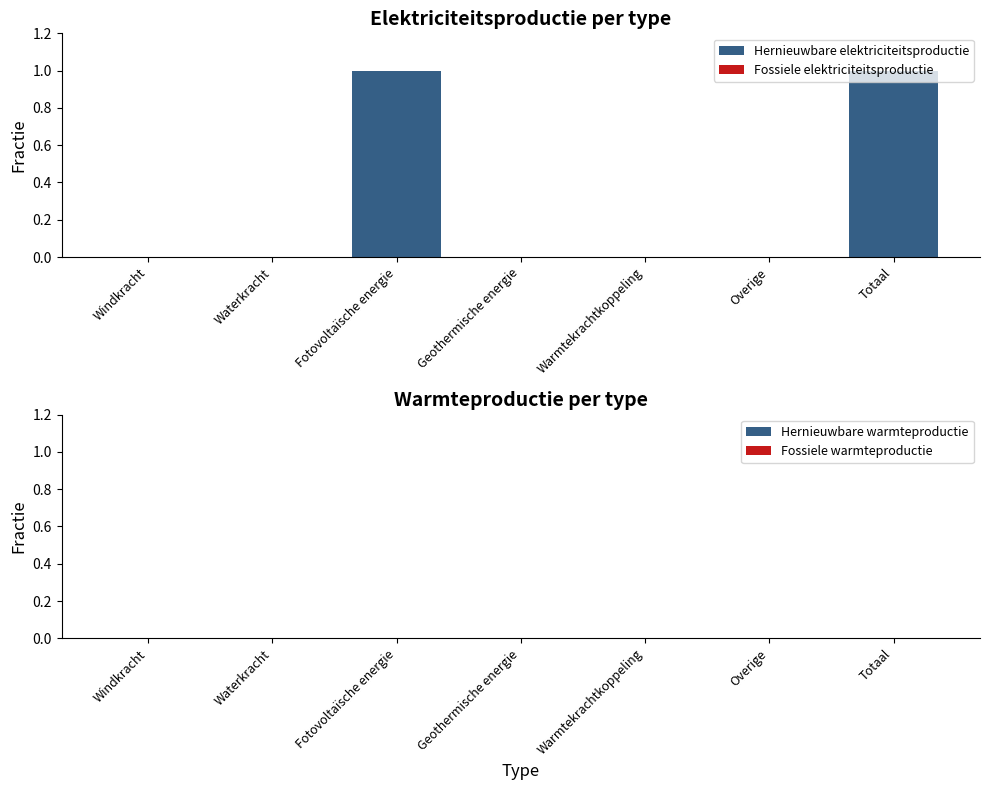

The chart shows a value of 0 at Warmtekrachtkoppeling. True or false?

True